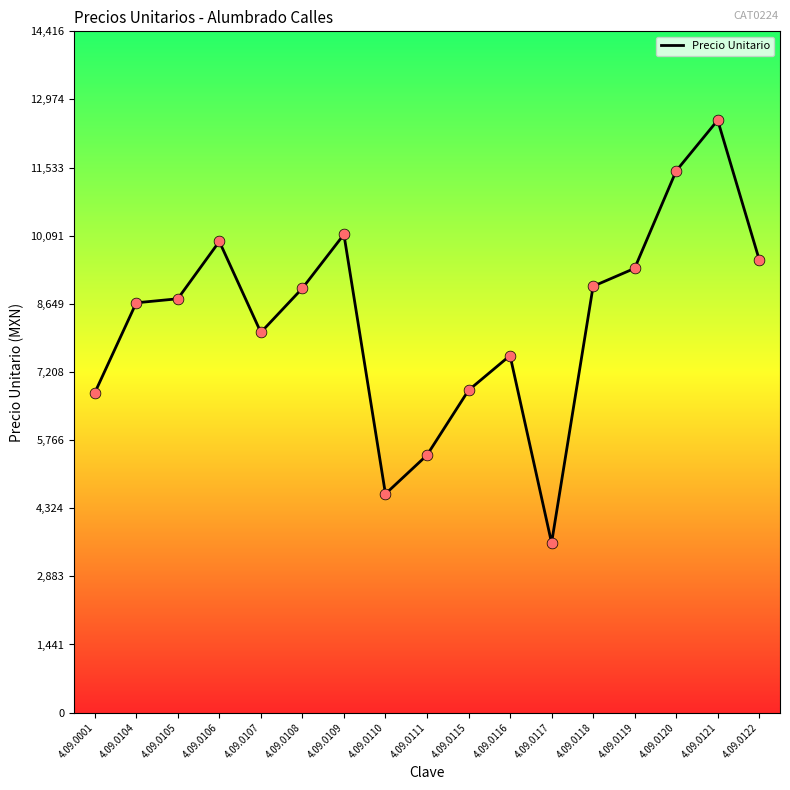

Approximately how many times larger is the value at 4.09.0120 compared to 4.09.0107?

1.4